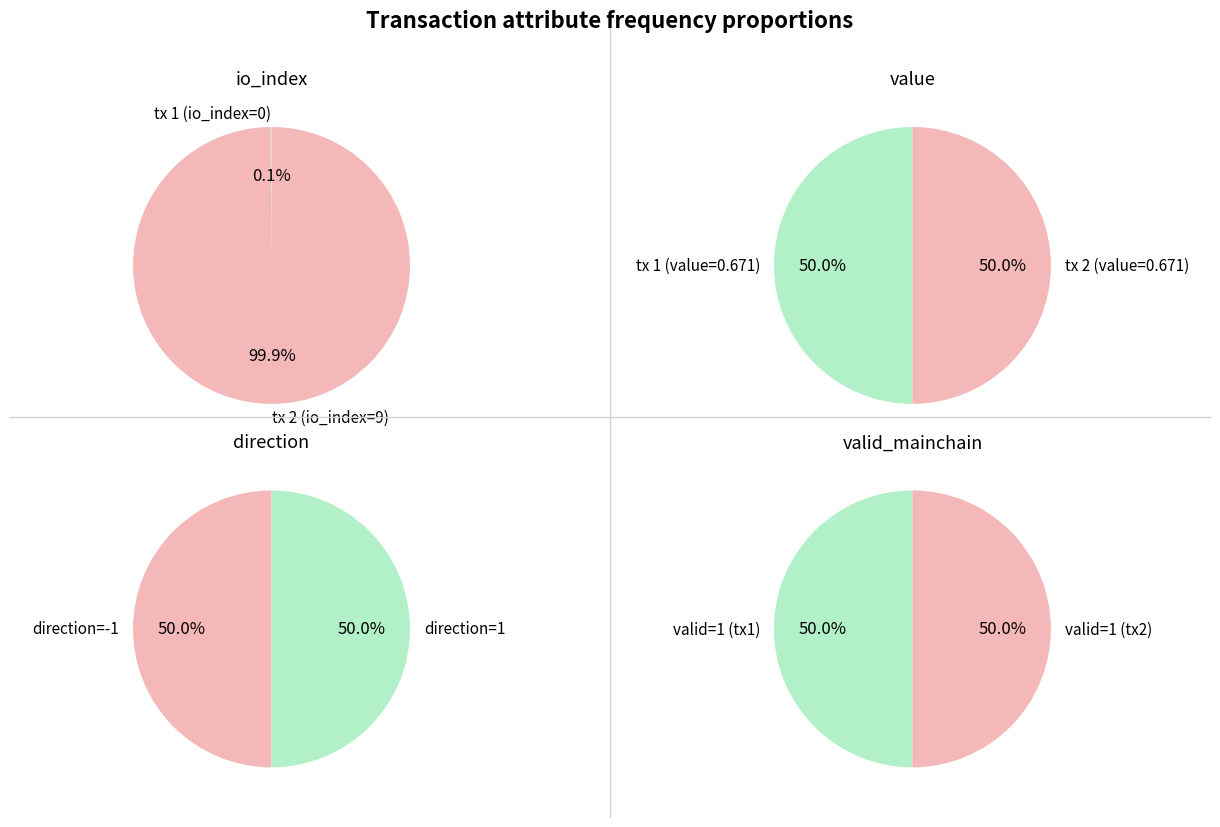

The direction slice represents 61% of the pie. True or false?

False